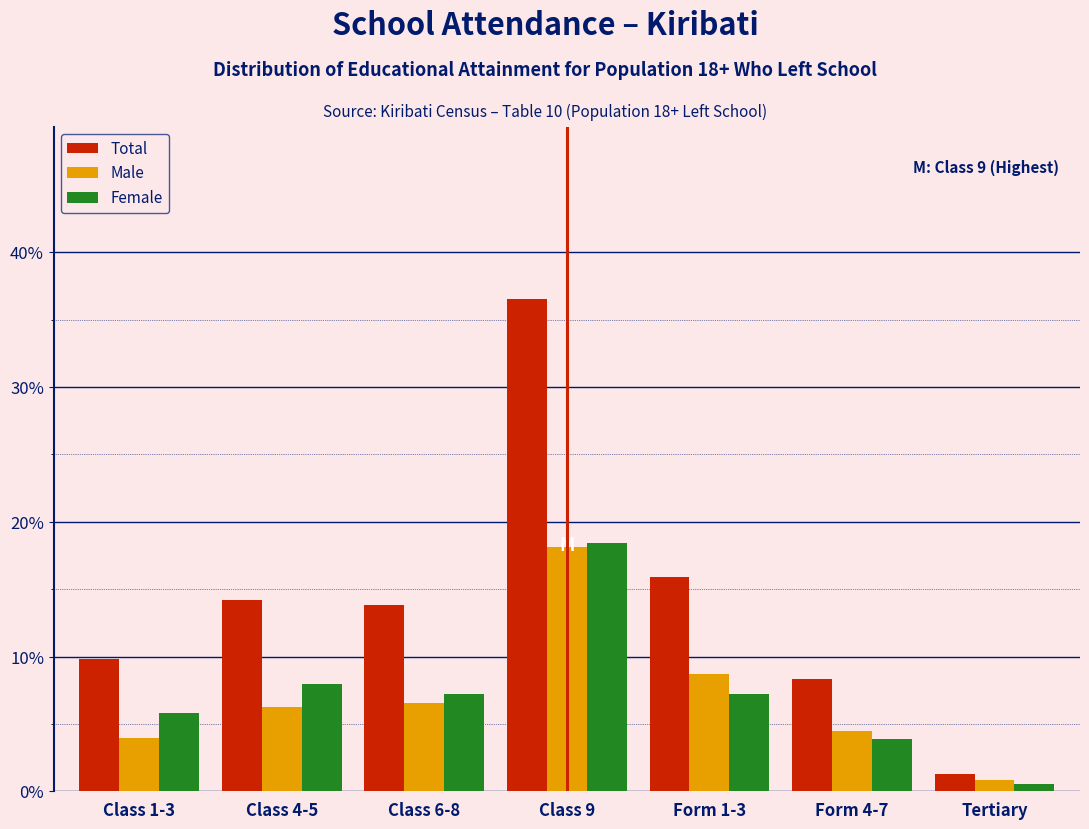

Is it true that Female equals 7.2 at Form 1-3?

True